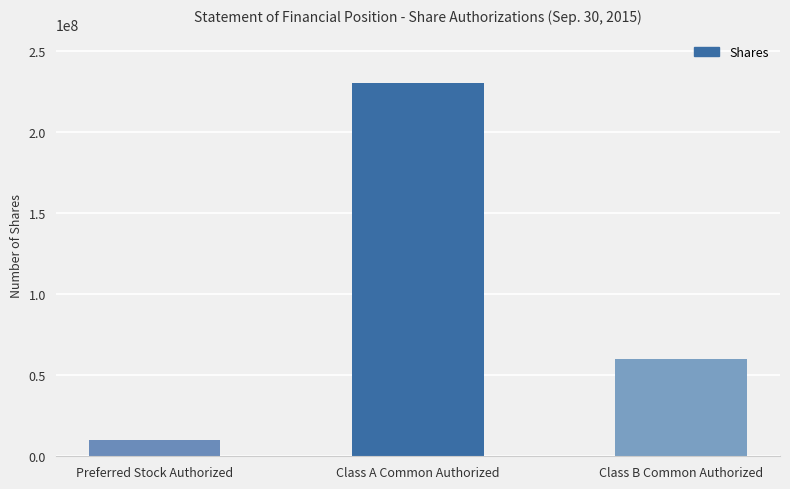

Which has a higher value, Class B Common Authorized or Preferred Stock Authorized?

Class B Common Authorized